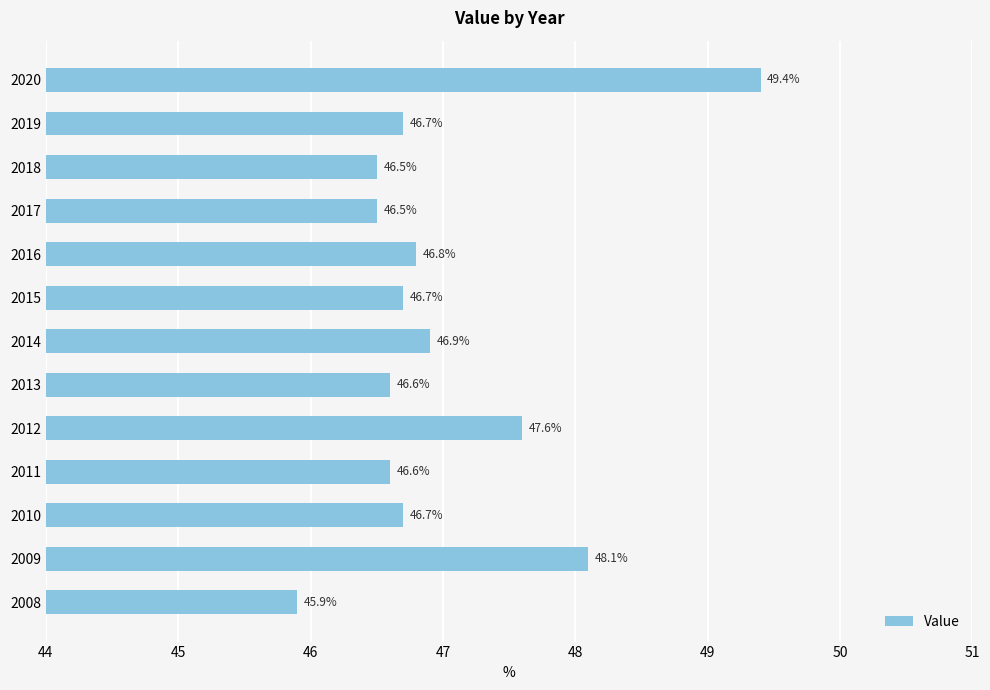

How many values are below 46?

1